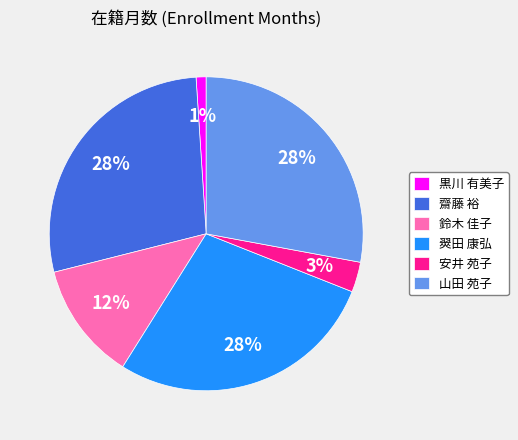

To the nearest percent, what portion does 黒川 有美子 represent?

1%